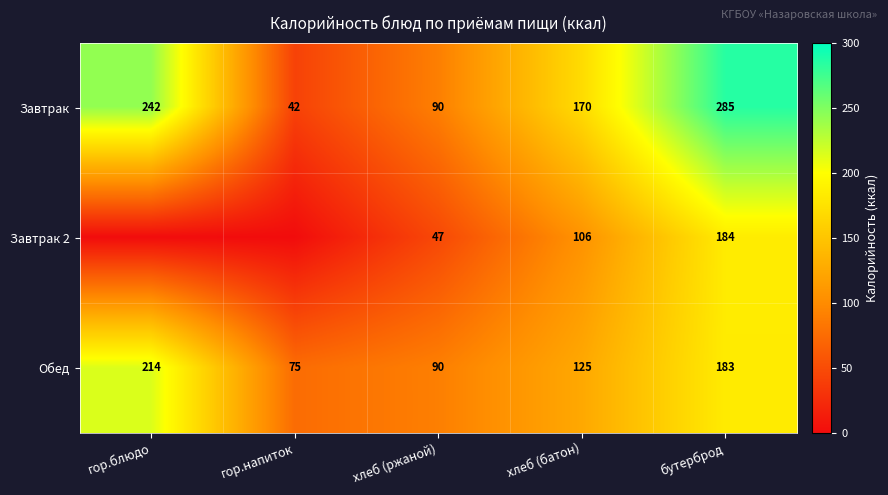

What is the difference between the Завтрак values at хлеб (ржаной) and гор.блюдо?

152